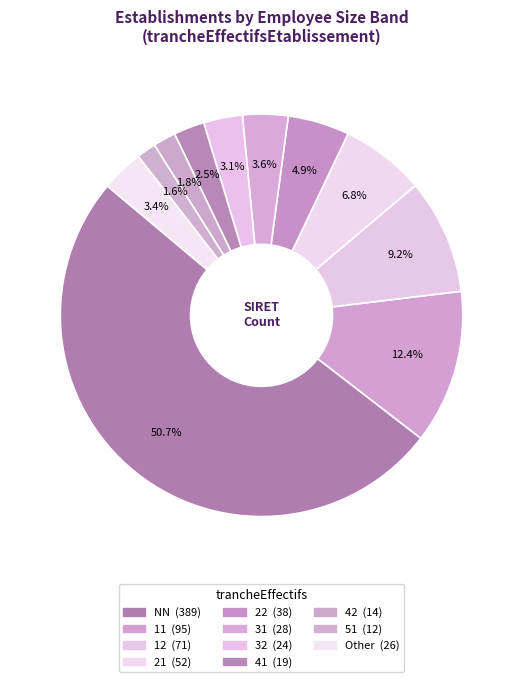

How many segments does this pie chart have?

11